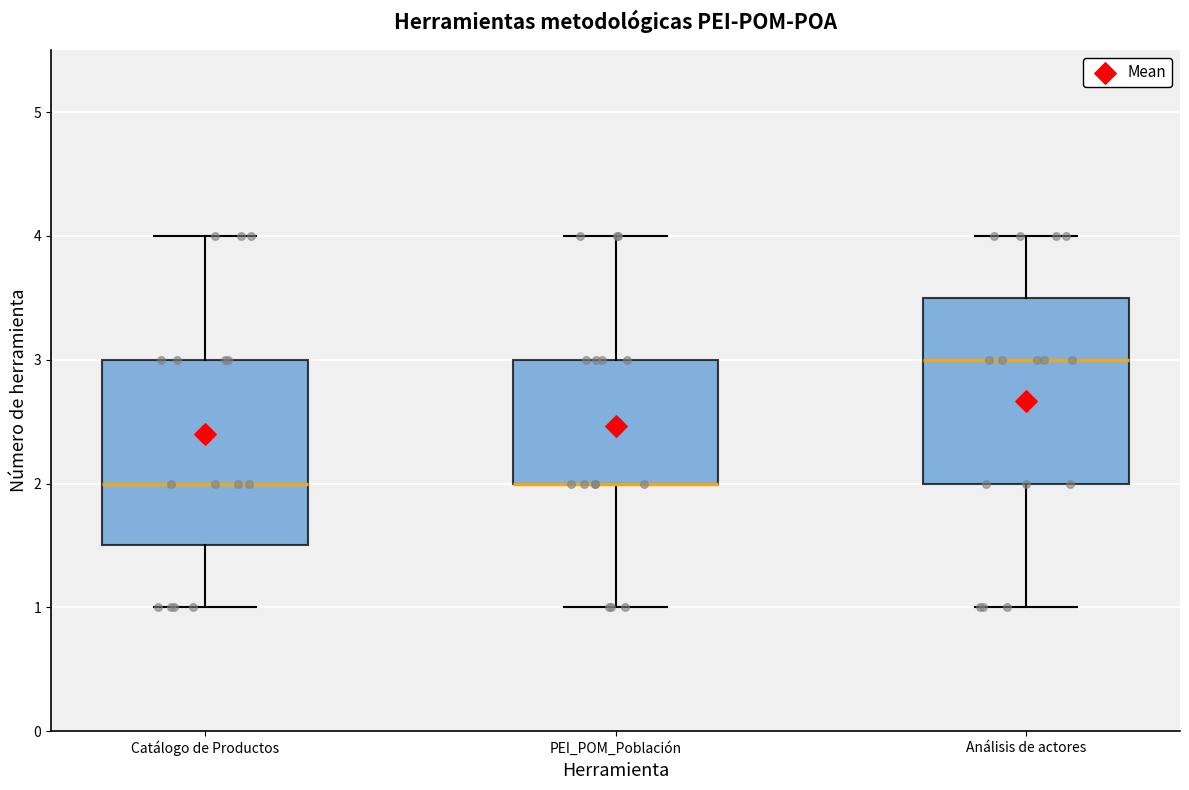

Reading left to right, read every box against the y-axis: the position of its median line, the range the box covers, and the ends of its whiskers. The values are not printed on the chart, so give them approximately, as read against the axis.

Catálogo de Productos: median 2.0, box 1.5 to 3.0, whiskers 1.0 to 4.0
PEI_POM_Población: median 2.0 (drawn on the box's lower edge), box 2.0 to 3.0, whiskers 1.0 to 4.0
Análisis de actores: median 3.0, box 2.0 to 3.5, whiskers 1.0 to 4.0